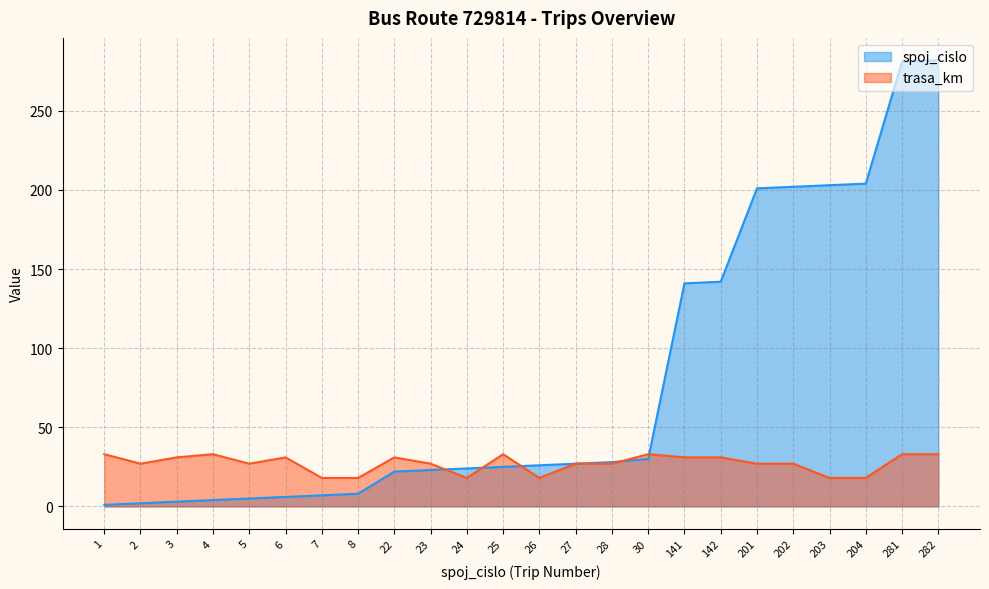

At which label is spoj_cislo closest to 141?

141